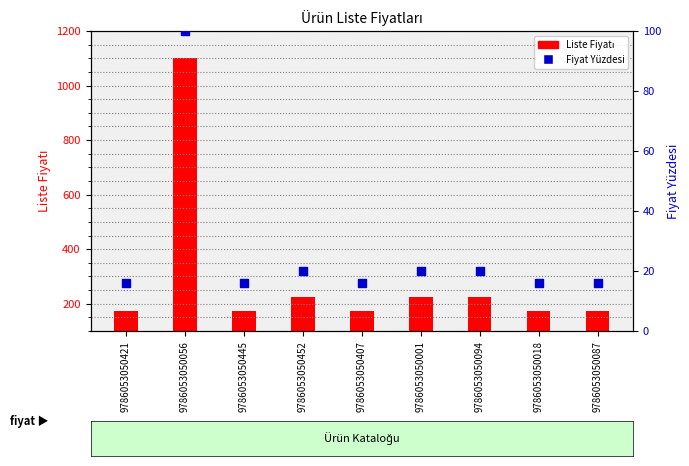

What are all the series names shown in the legend?

Liste Fiyatı, Fiyat Yüzdesi